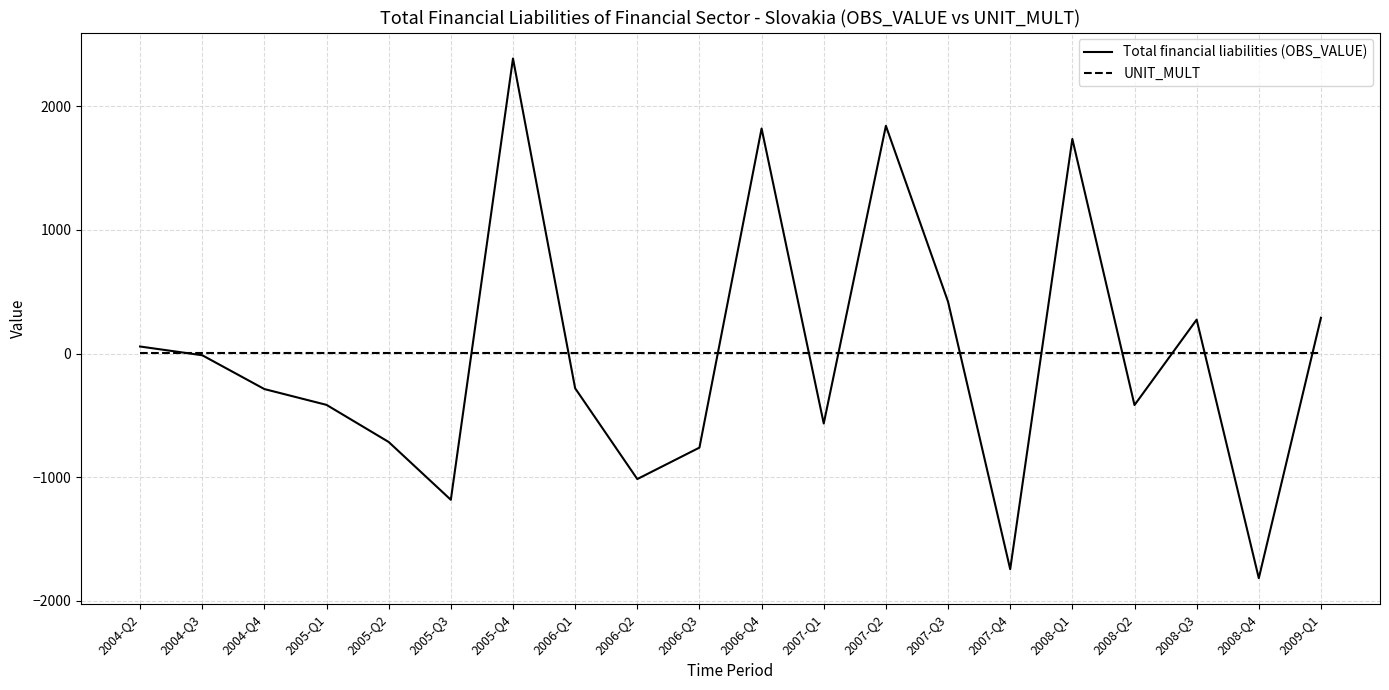

Which series changed the most between 2005-Q4 and 2006-Q1?

Total financial liabilities (OBS_VALUE)